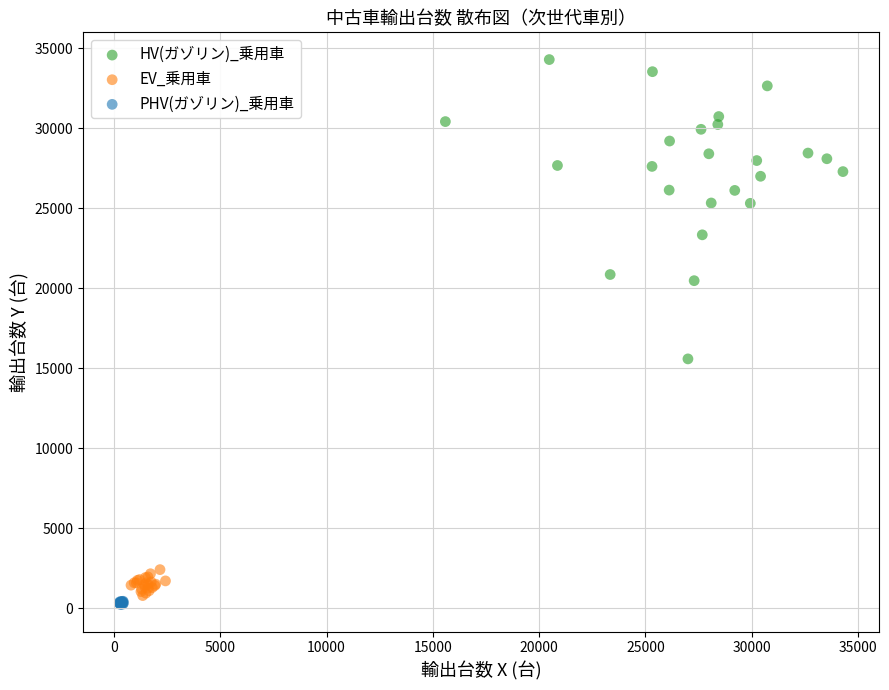

Which series has the largest Y range (max minus min)?

HV(ガゾリン)_乗用車